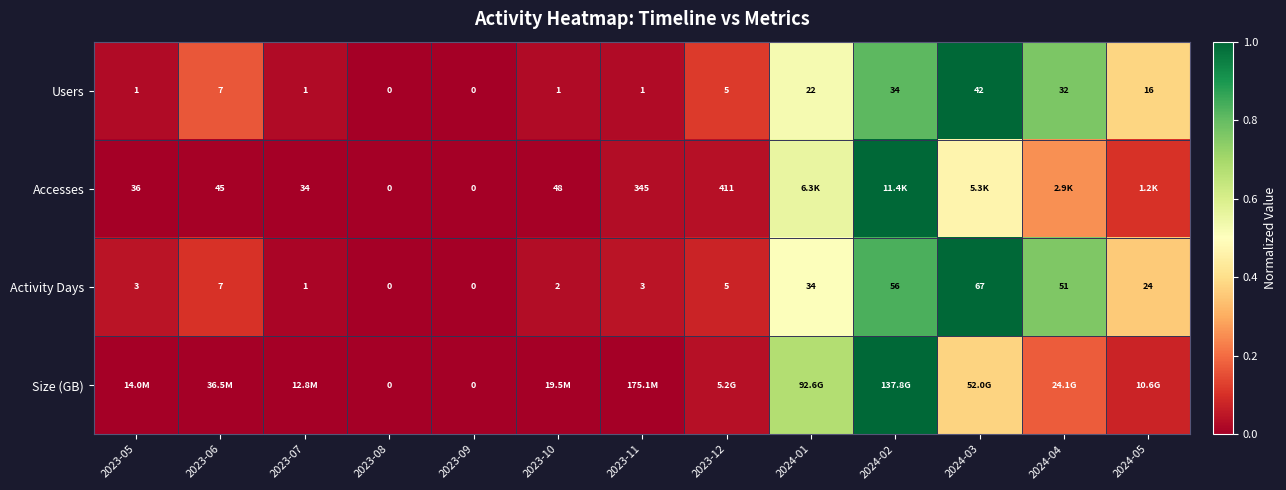

The value of Accesses at 2024-04 is 0.3. True or false?

True